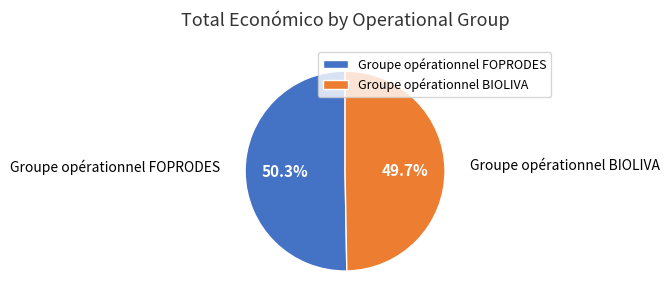

True or false: Groupe opérationnel BIOLIVA accounts for 59% of the total.

False